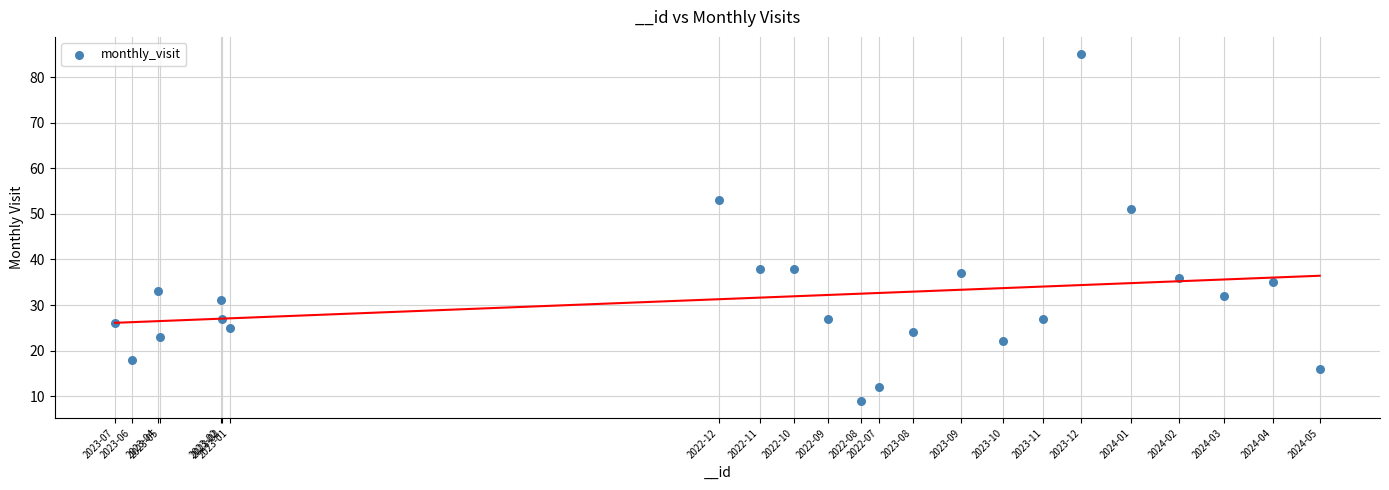

What Y value in the scatter plot is closest to 47?

51